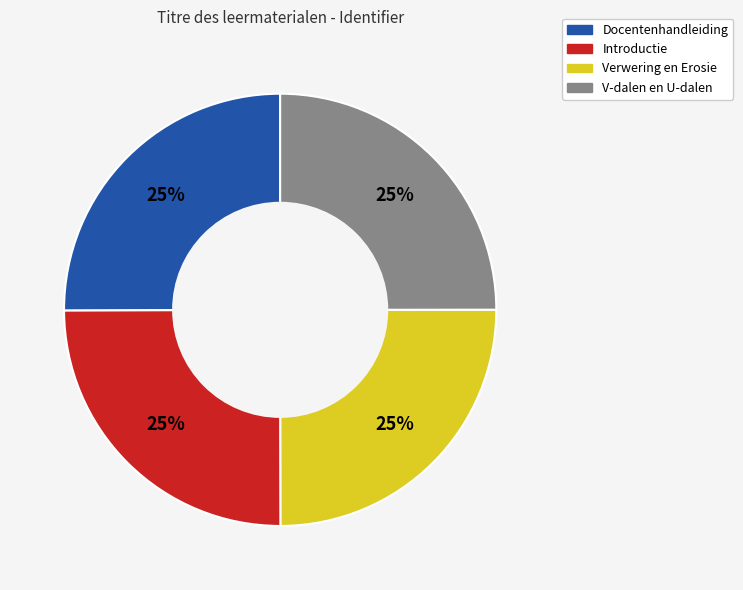

Is there any slice that represents more than half of the pie?

No